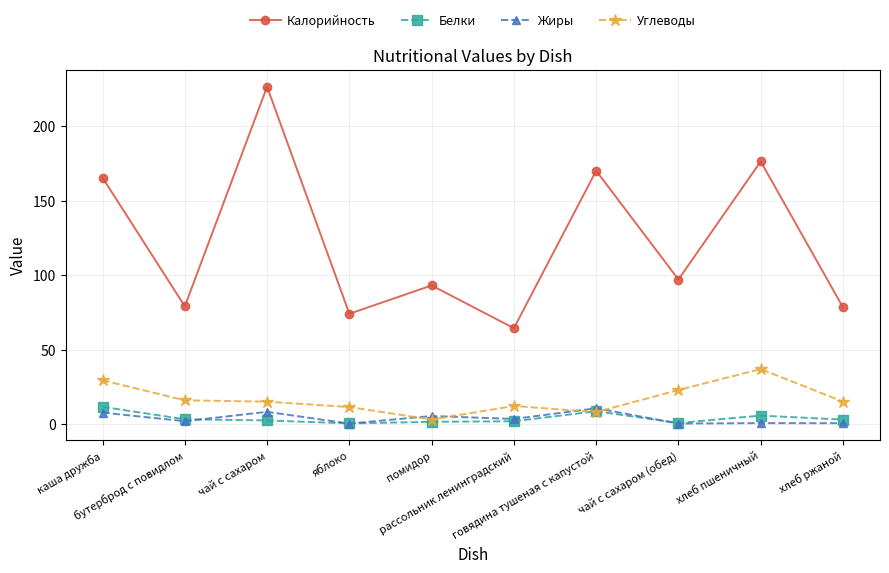

Which series has the largest total across all categories?

Калорийность